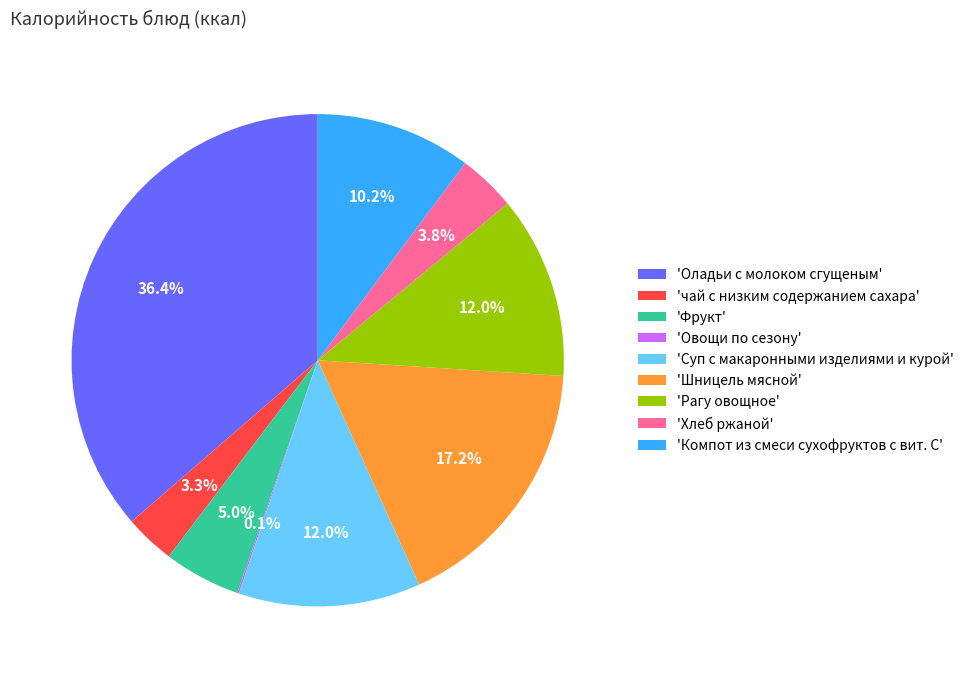

Is the sum of 'Шницель мясной' and 'чай с низким содержанием сахара' greater than half?

No